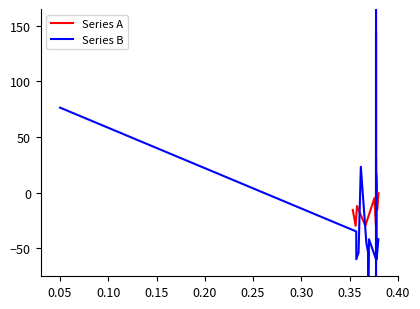

What is the highest value of the Series A series?

143.2